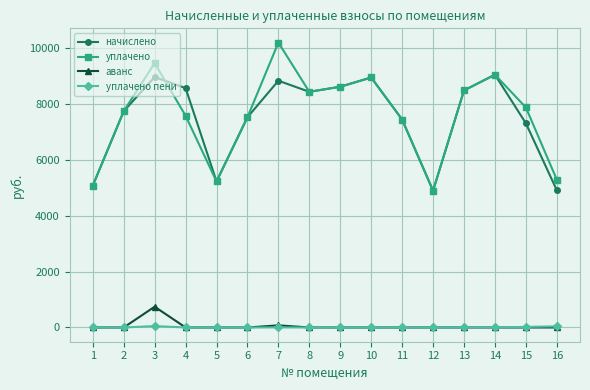

The value of уплачено at 12 is 4901.8. True or false?

True